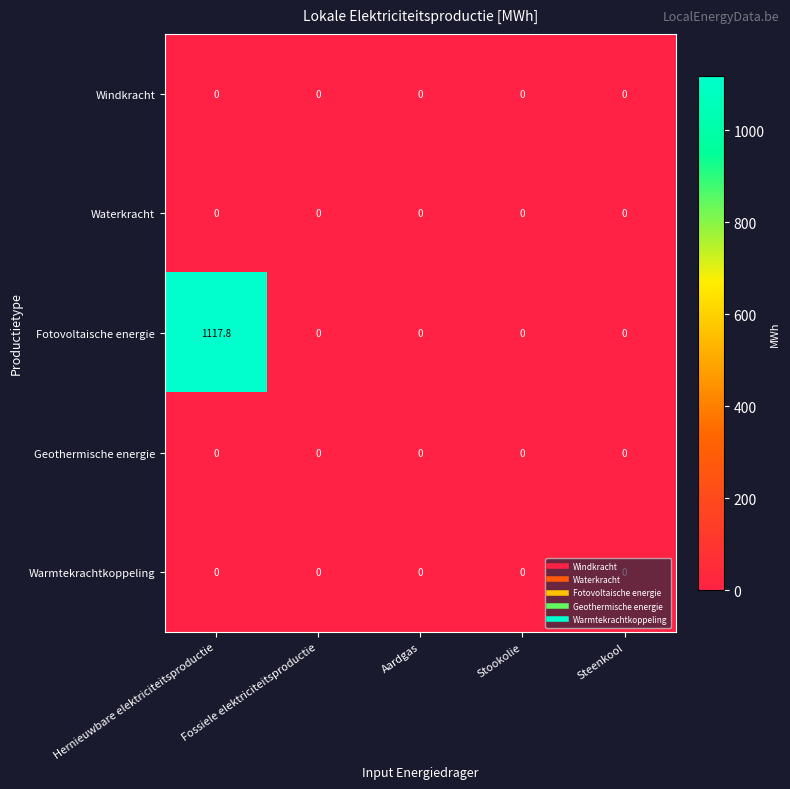

True or false: Waterkracht has a value of 0.0 at Hernieuwbare elektriciteitsproductie.

True